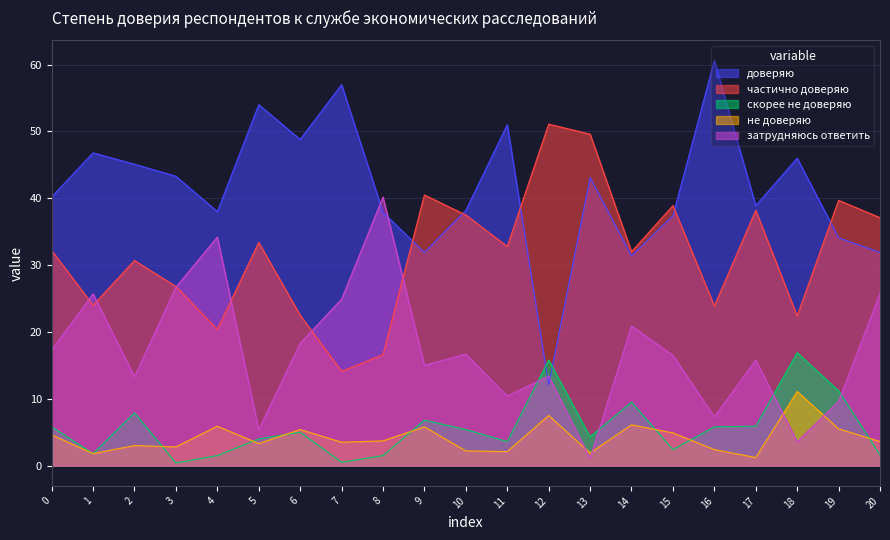

What is the total value across all series at 20?

100.0